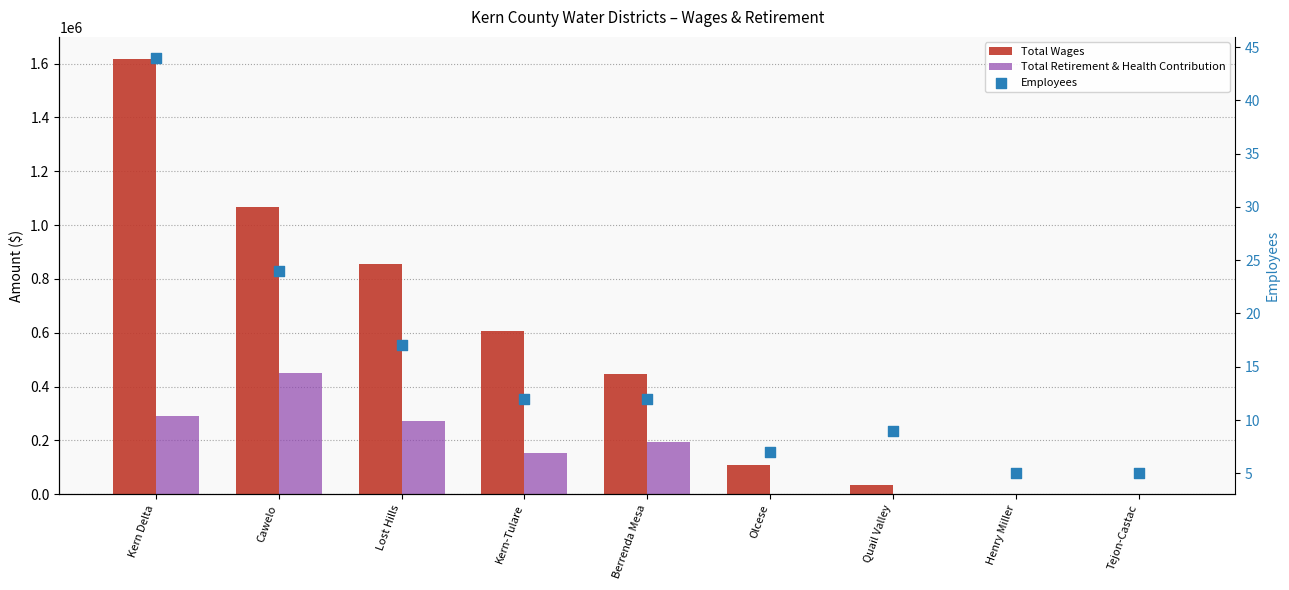

Which series has the widest spread of Y values?

Total Wages